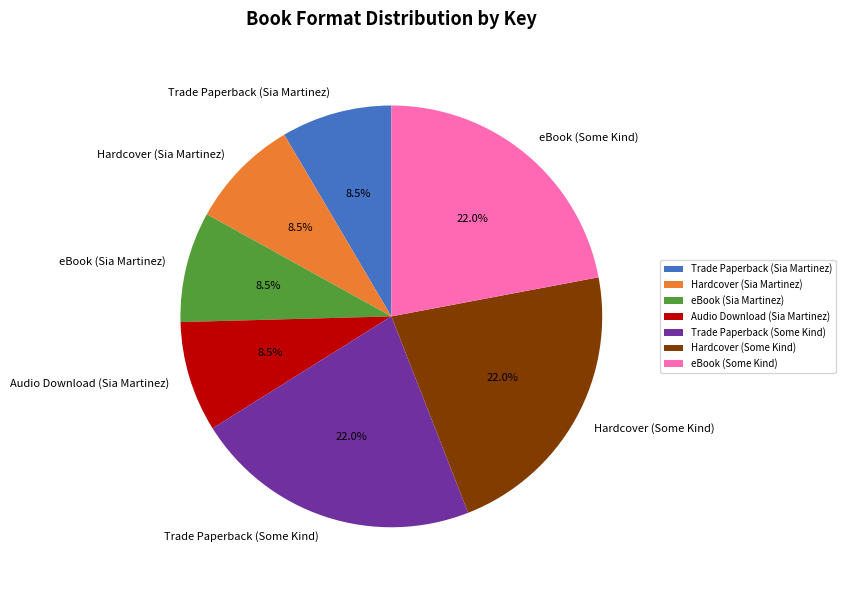

To the nearest percent, what is the average slice percentage?

14%